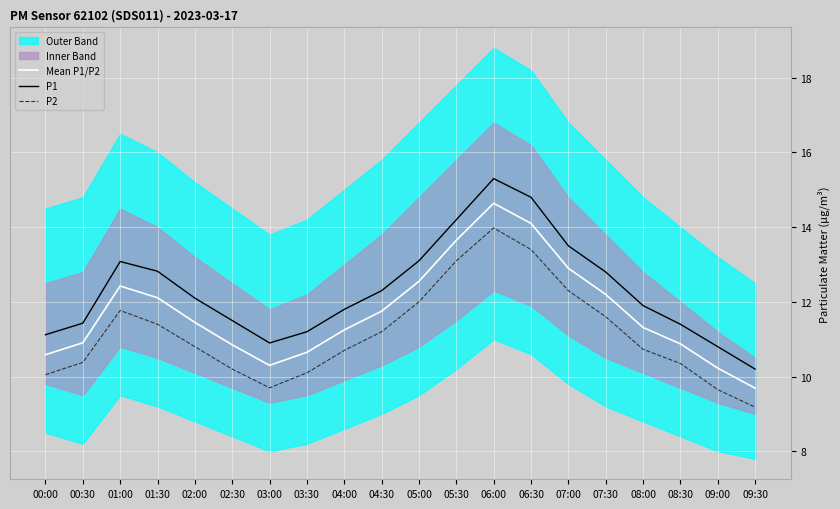

True or false: Mean P1/P2 and P1 cross at least once.

False